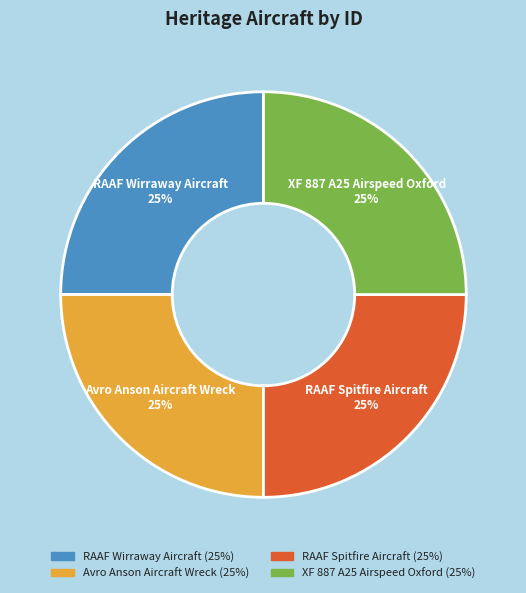

The RAAF Wirraway Aircraft slice represents 25% of the pie. True or false?

True